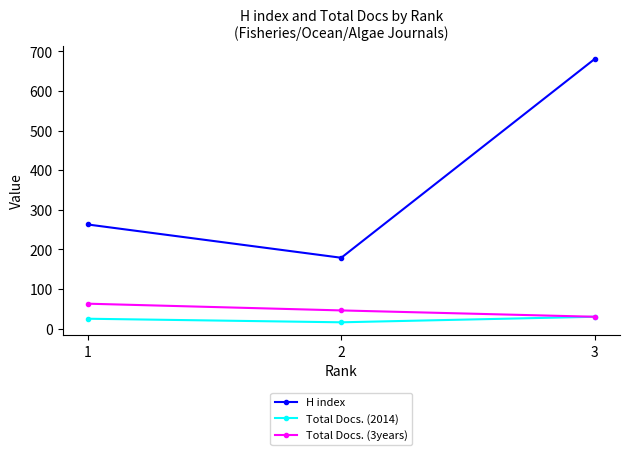

At how many categories does at least one series exceed 275?

1